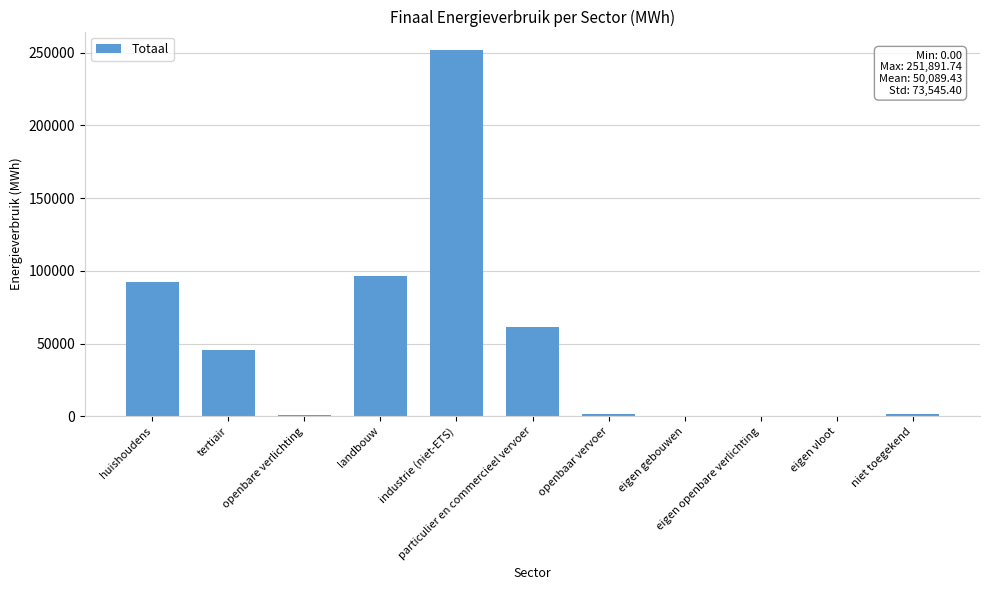

What is the greatest value displayed?

251891.7